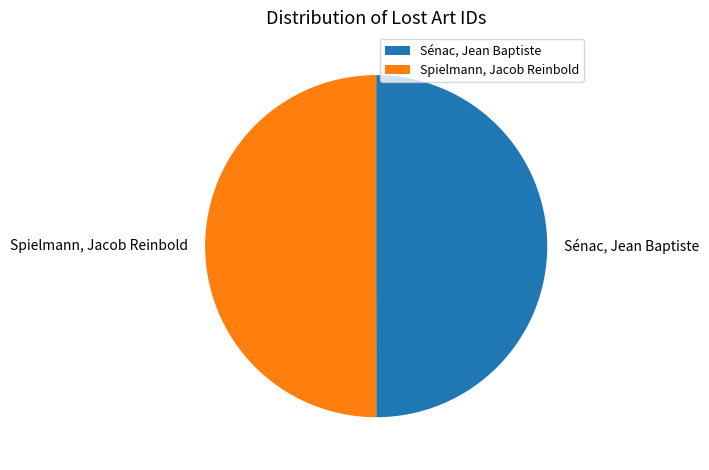

True or false: Sénac, Jean Baptiste accounts for 42% of the total.

False